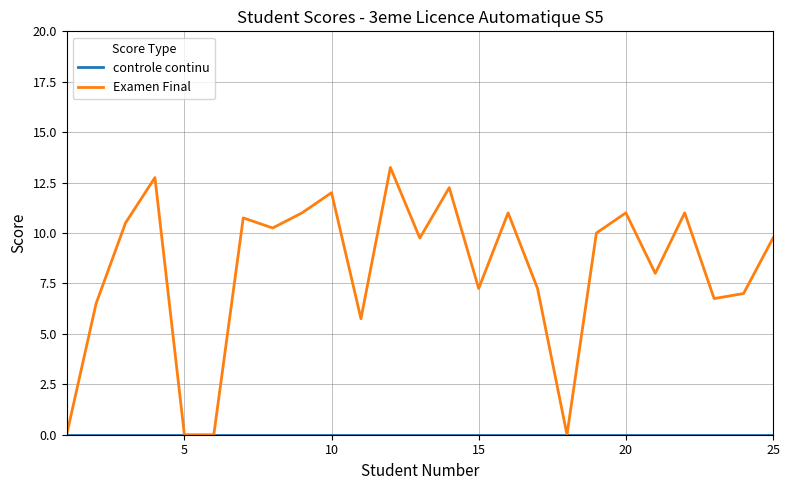

How many interior local peaks does the Examen Final series have?

8